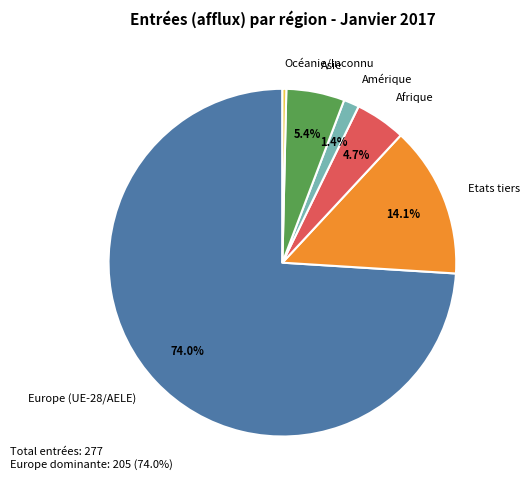

How many slices are in this pie chart?

6